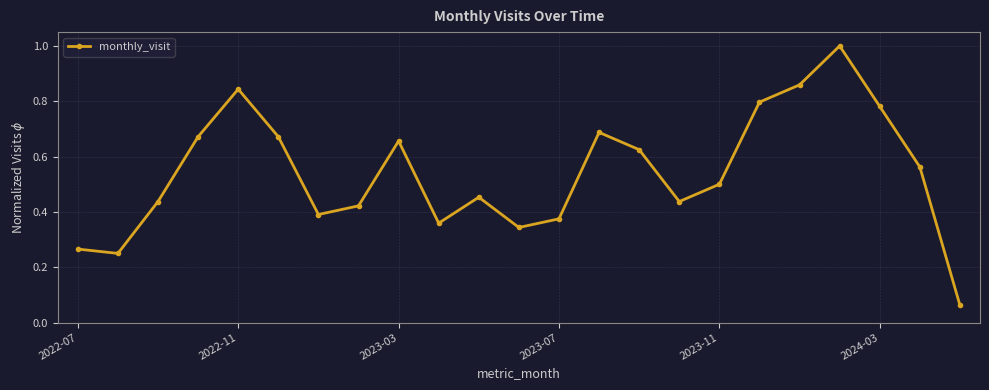

True or false: the data has more than 1 interior local peaks.

True